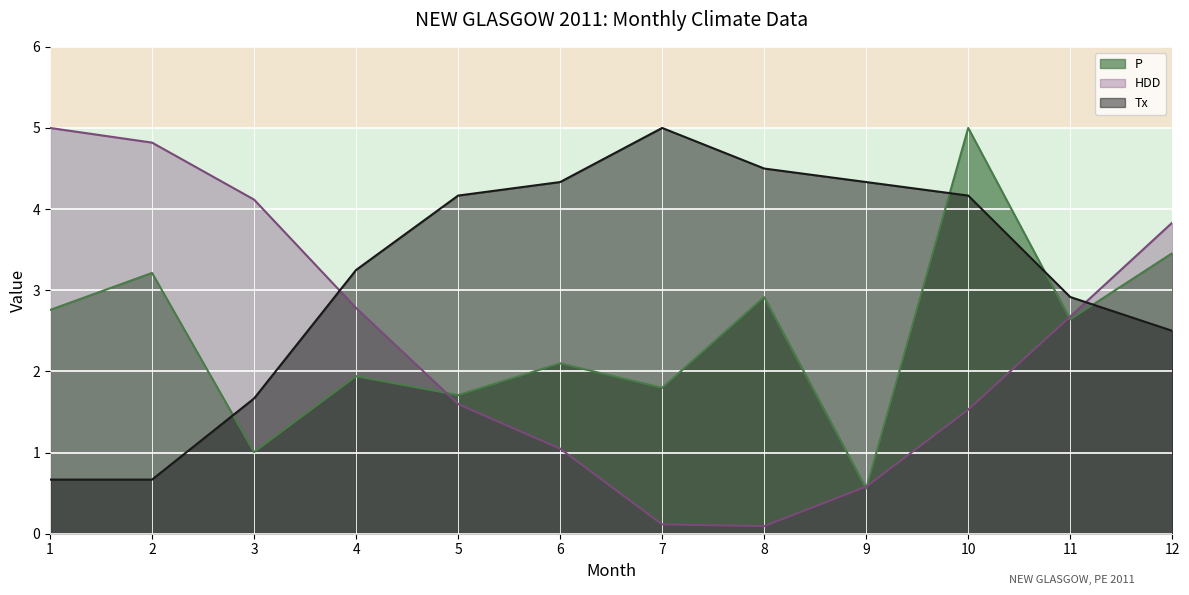

The Tx series shows 6.2 at 8. True or false?

False